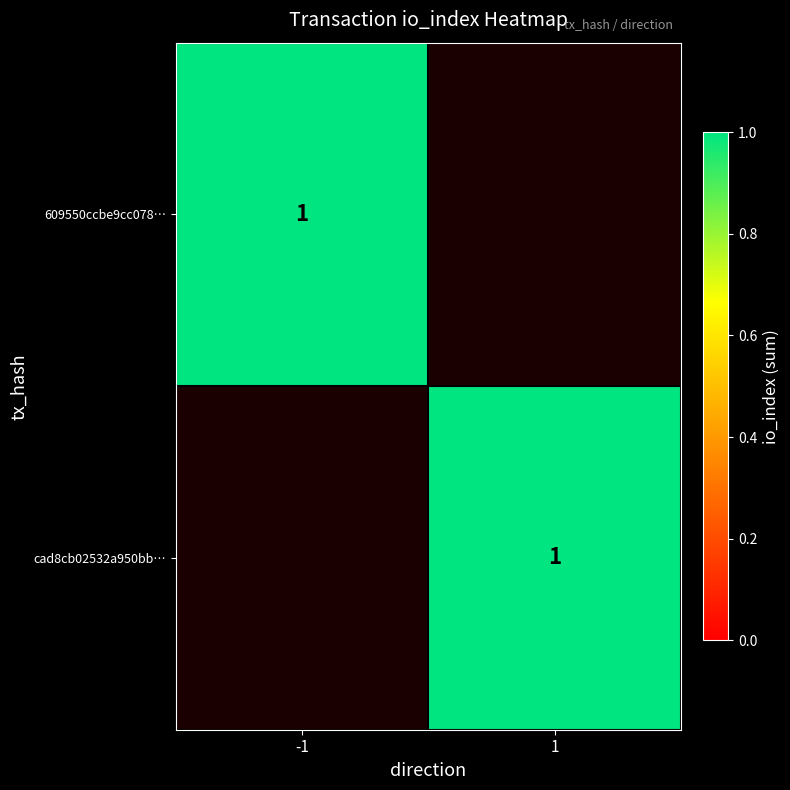

Is the value of cad8cb02532a950bb1c8cb8f62ad4230e2b23ca at 1 greater than the value of 609550ccbe9cc078c5d4a3cab6179ae7f6a54d4 at 1?

Yes